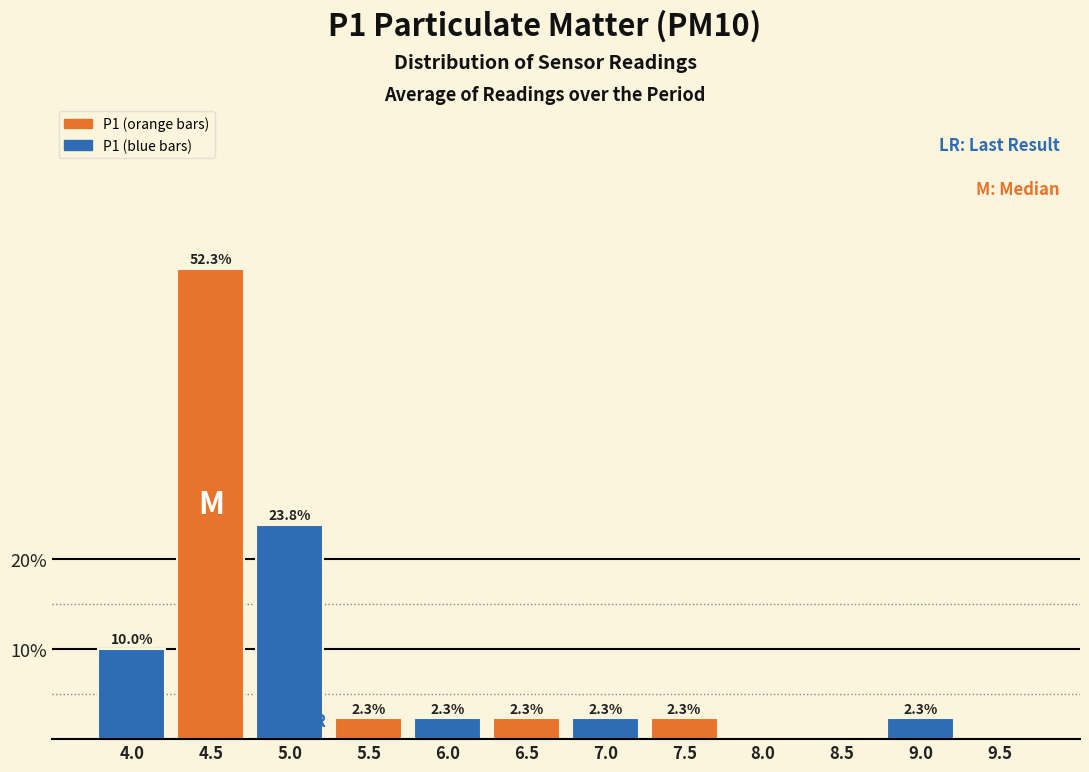

Reading left to right, what are all the values shown in this chart?

4.0=10.0	4.5=52.3	5.0=23.8	5.5=2.3	6.0=2.3	6.5=2.3	7.0=2.3	7.5=2.3	8.0=0.0	8.5=0.0	9.0=2.3	9.5=0.0